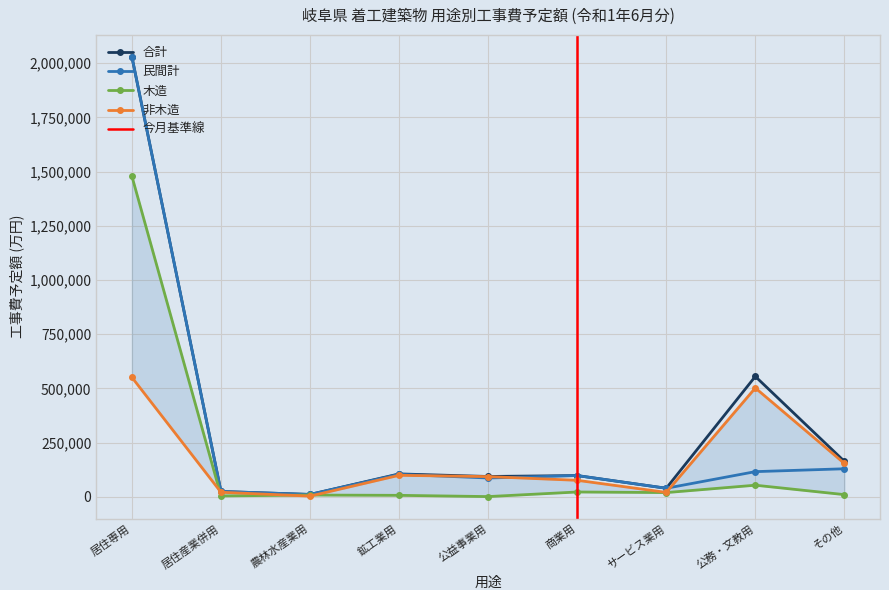

Is it true that 合計 equals 18845 at 農林水産業用?

False